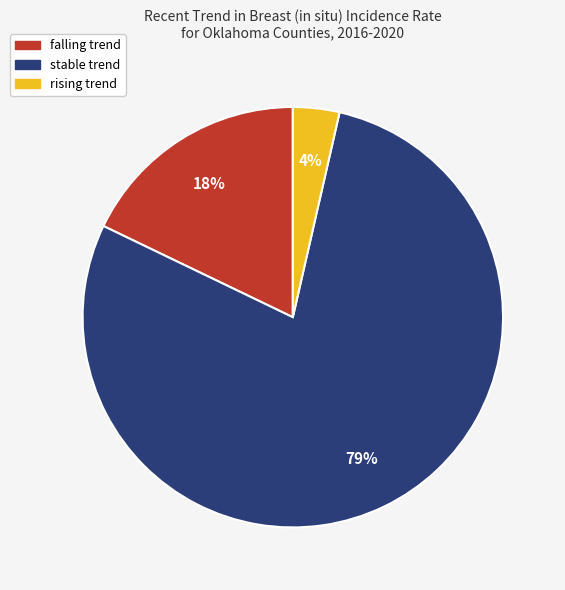

Which has a higher value, stable or rising?

stable